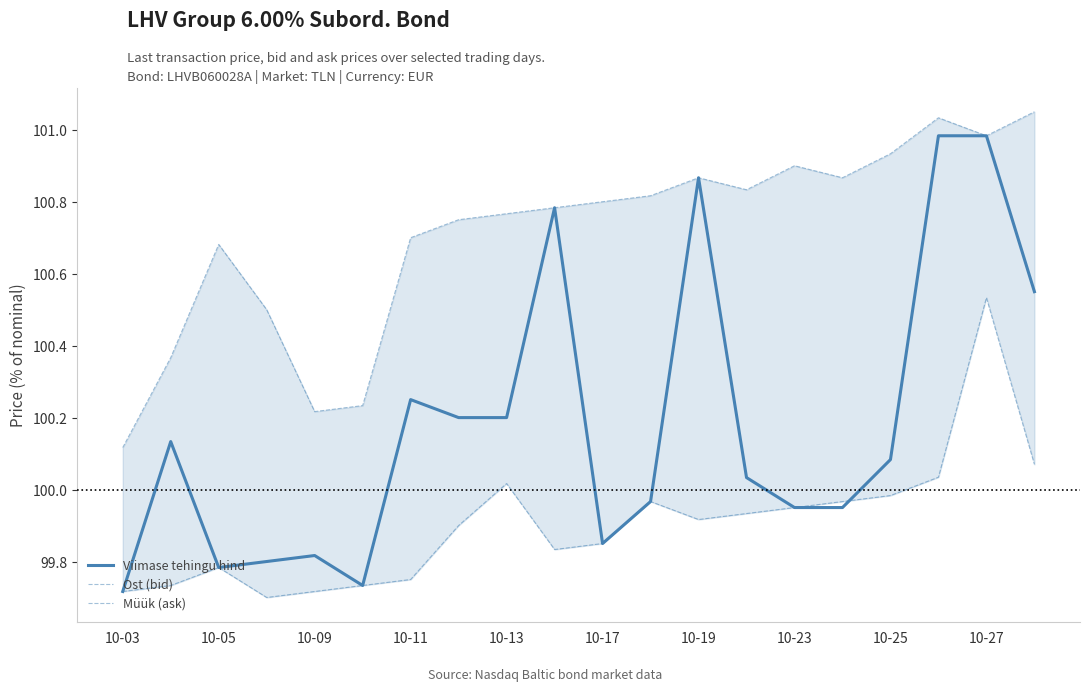

Is it true that Viimase tehingu hind equals 178.1 at 10-05?

False